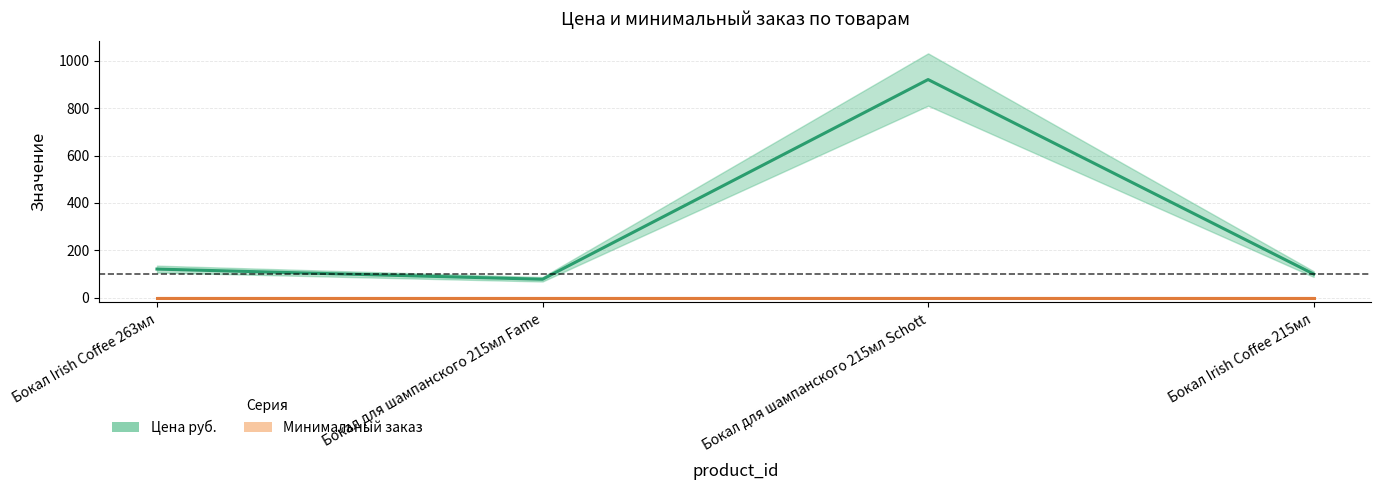

Rank the series at Бокал Irish Coffee 263мл from lowest to highest value.

Минимальный заказ, Цена руб.